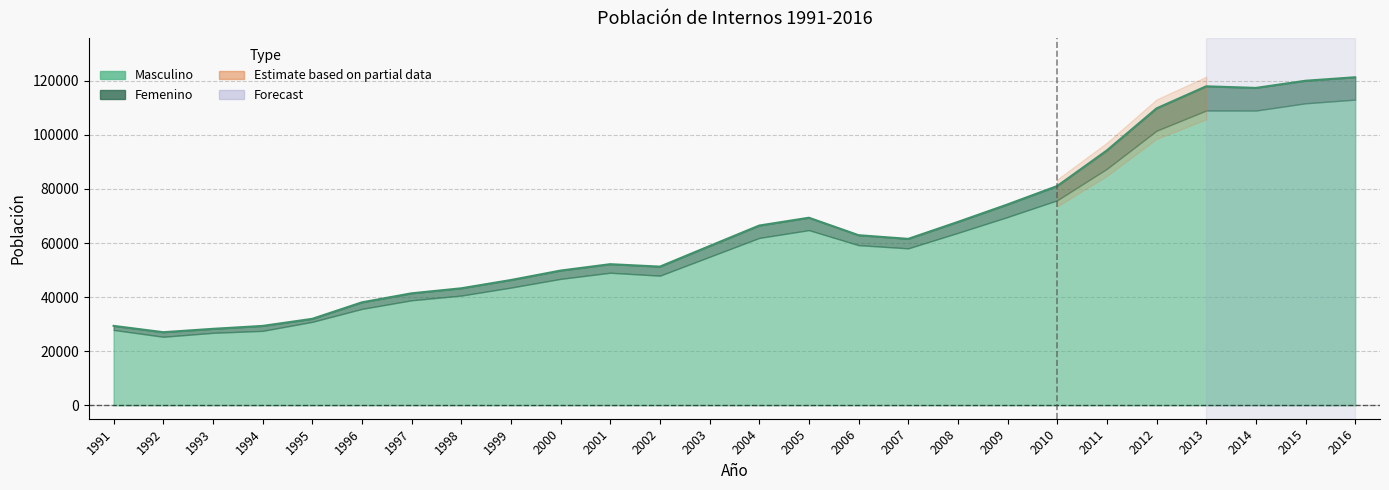

How many points are lower than both their immediate neighbors (excluding endpoints)?

4